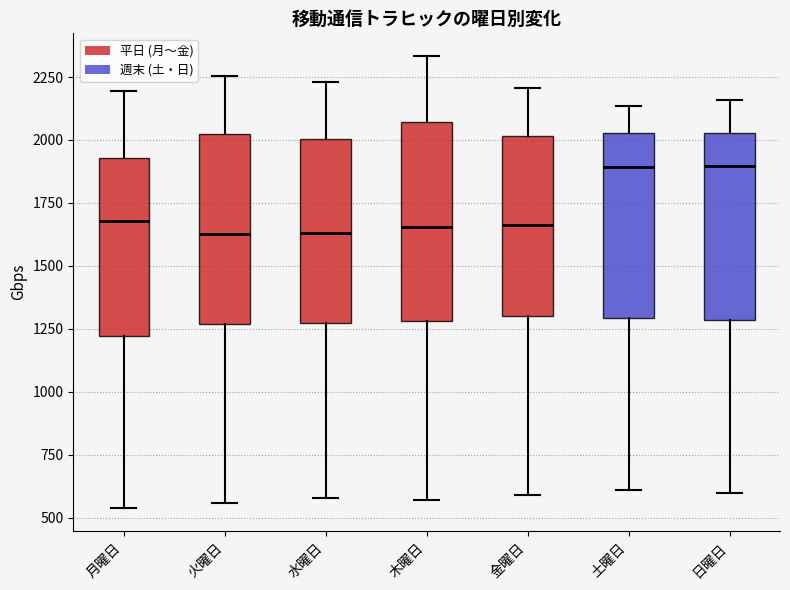

Reading left to right, transcribe this box plot: for each box, give where its median line is, the range the box spans, and where its two whiskers end, as read against the y-axis. The values are not printed on the chart, so give them approximately, as read against the axis.

月曜日: median 1700, box 1200 to 1950, whiskers 550 to 2200
火曜日: median 1650, box 1250 to 2000, whiskers 550 to 2250
水曜日: median 1650, box 1250 to 2000, whiskers 600 to 2250
木曜日: median 1650, box 1300 to 2050, whiskers 550 to 2350
金曜日: median 1650, box 1300 to 2000, whiskers 600 to 2200
土曜日: median 1900, box 1300 to 2050, whiskers 600 to 2150
日曜日: median 1900, box 1300 to 2050, whiskers 600 to 2150